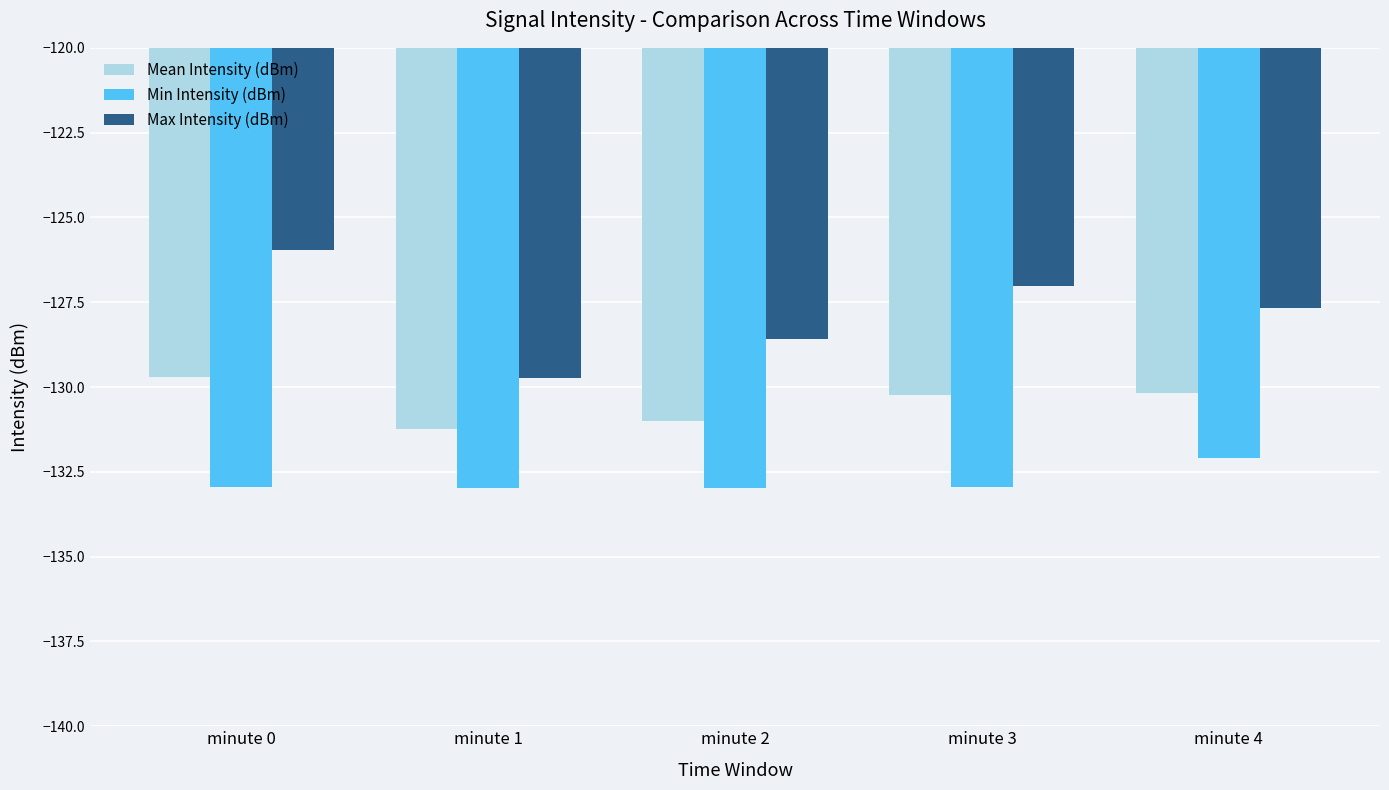

Read the Min Intensity (dBm) value at minute 1.

-133.0